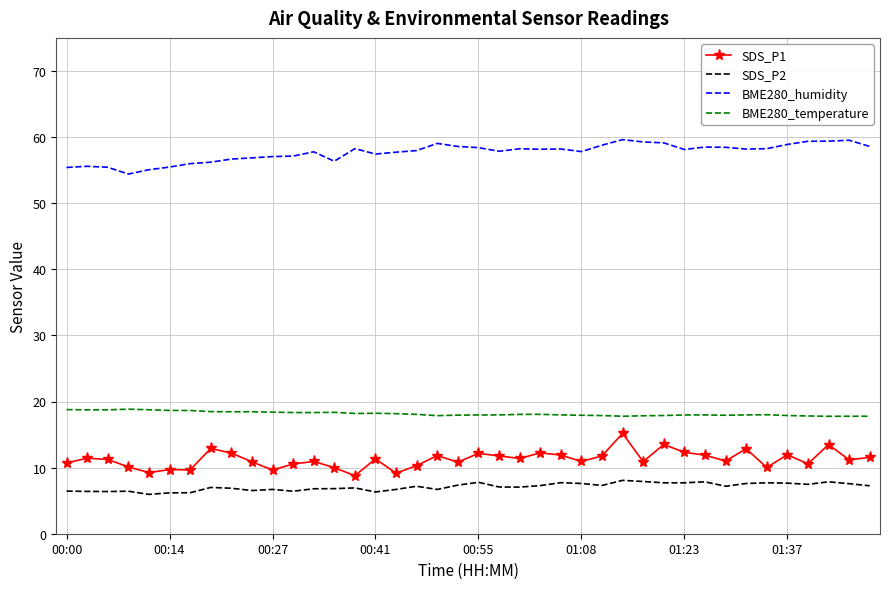

In BME280_humidity, how many points are lower than both neighbors (excluding endpoints)?

8